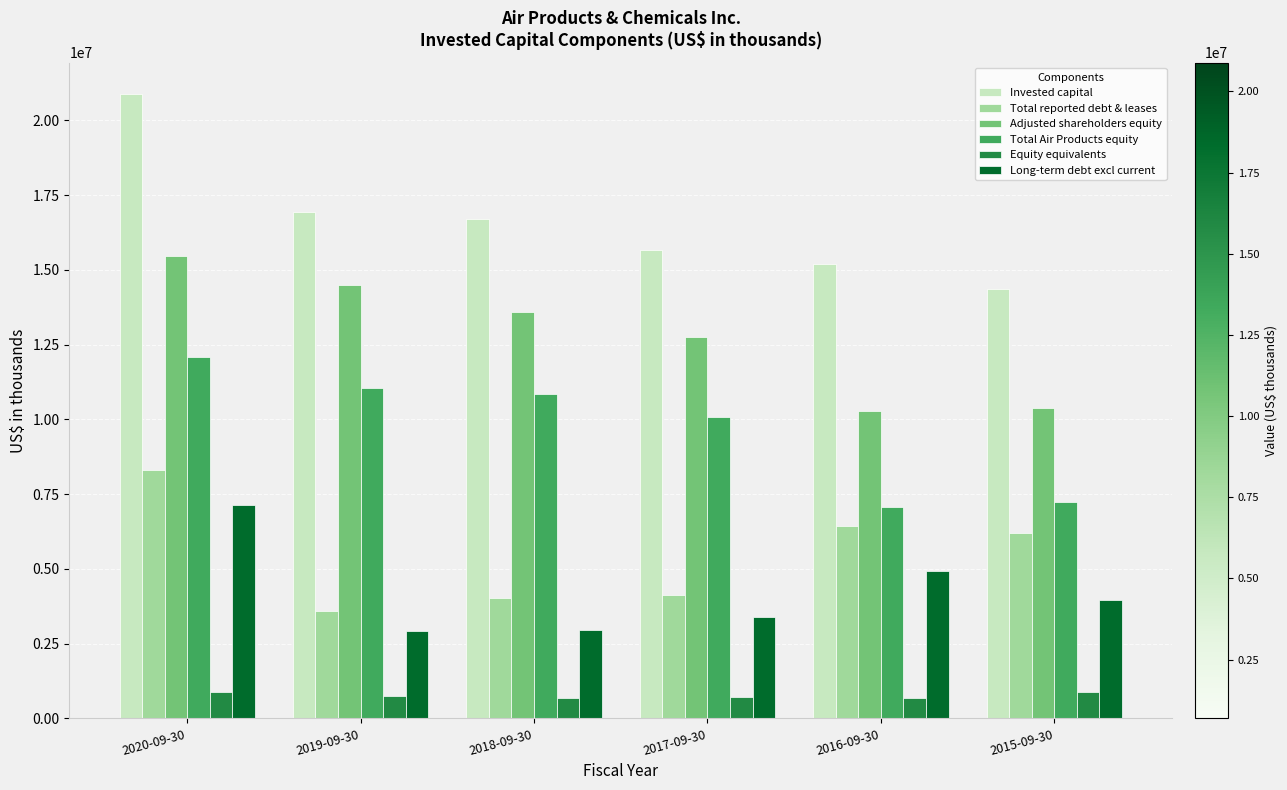

How many values in the Adjusted shareholders equity series are below 13605800?

3